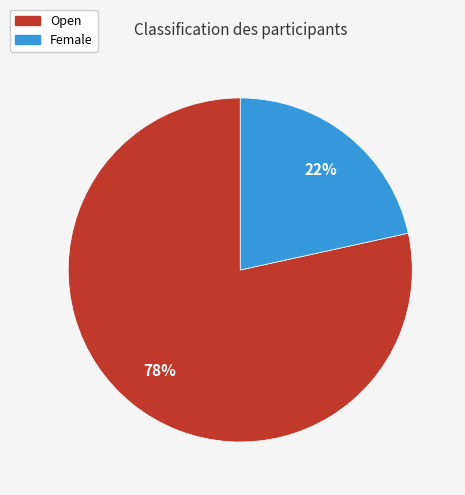

Is it true that Open is 78% of the pie?

True